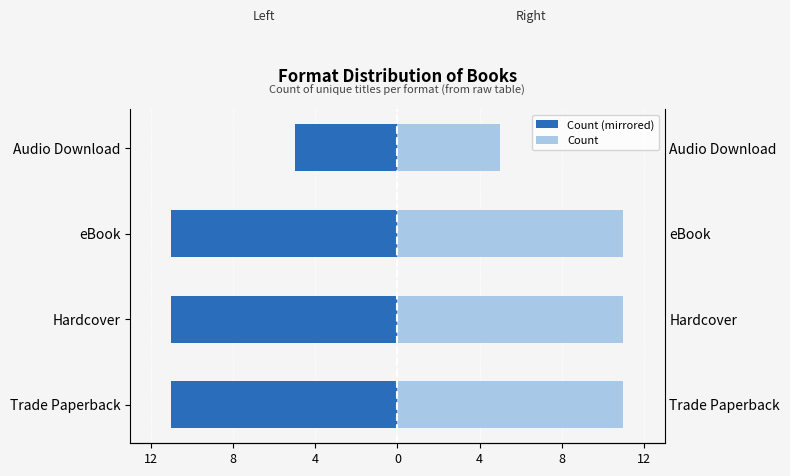

At how many categories does at least one series exceed -8?

4